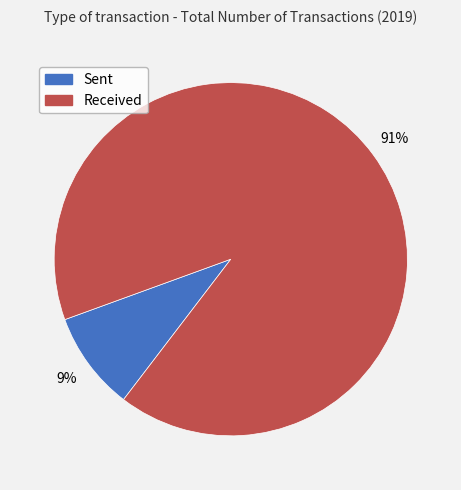

To the nearest percent, what is the average slice percentage?

50%